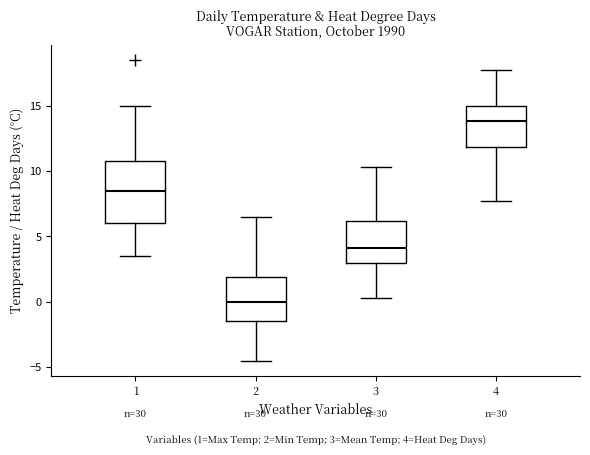

Comparing the boxes themselves (not the whiskers), which one is the tallest?

1